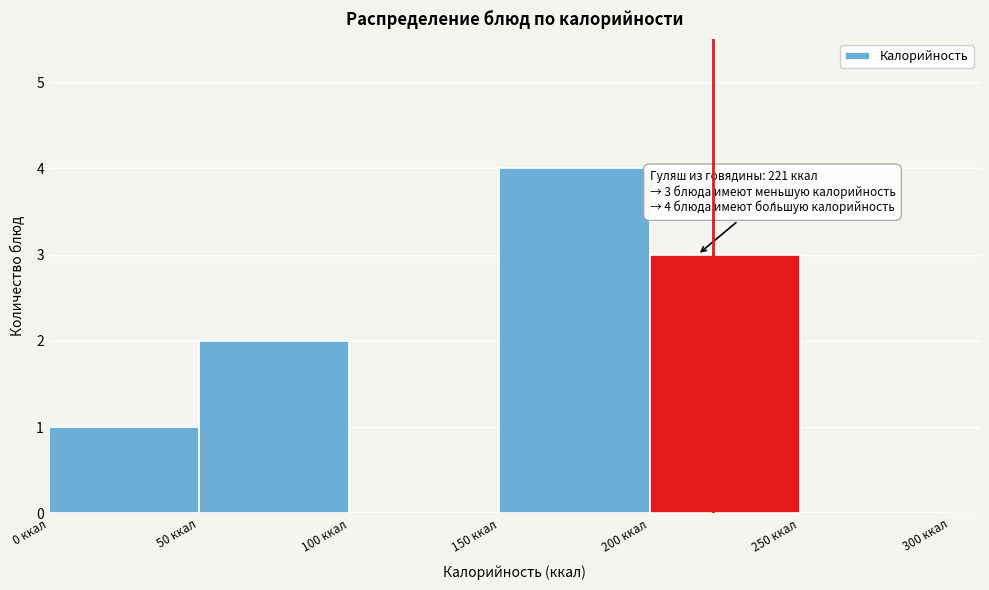

Which range on the x-axis has the tallest bar?

150 to 200